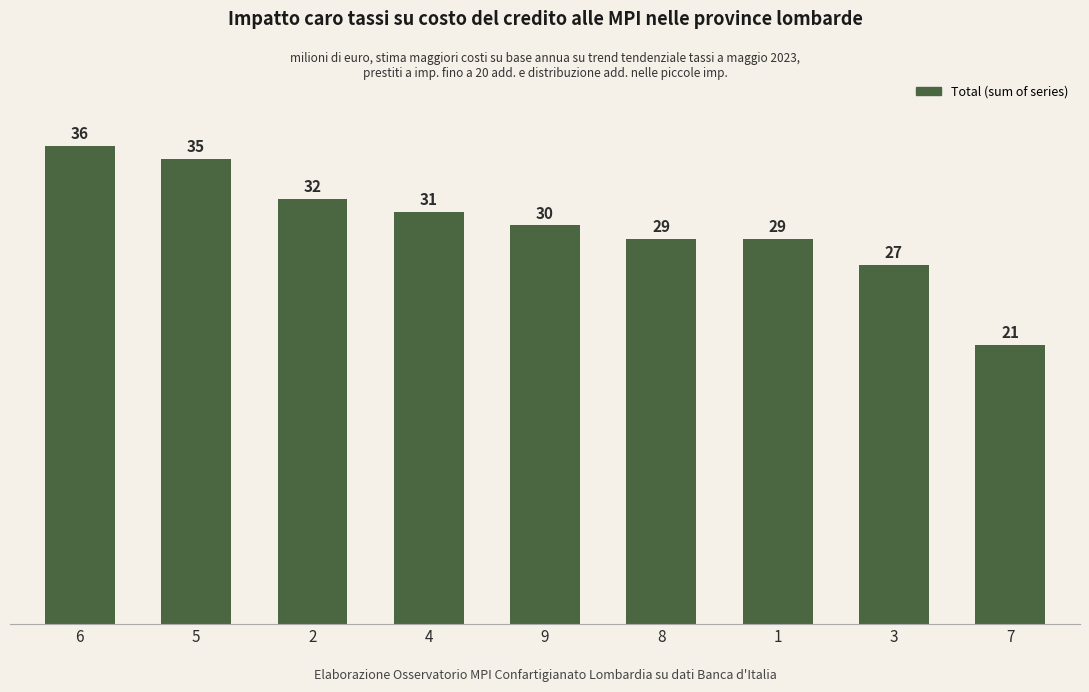

What is the label of the 3rd bar from the right?

1